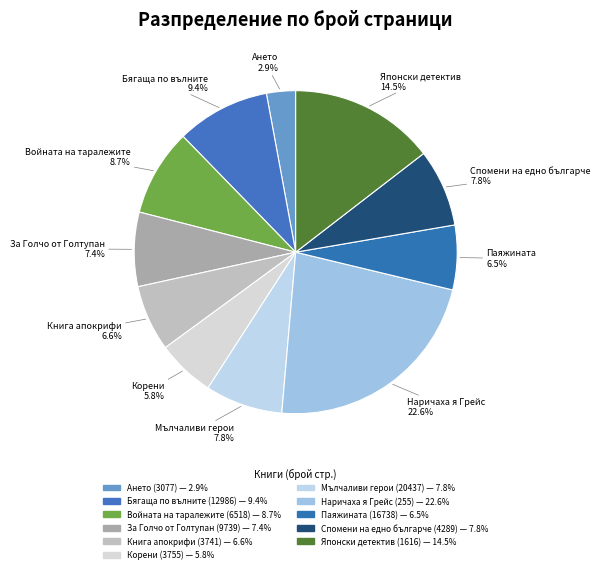

What is the smallest slice in the pie chart?

Ането (3077)